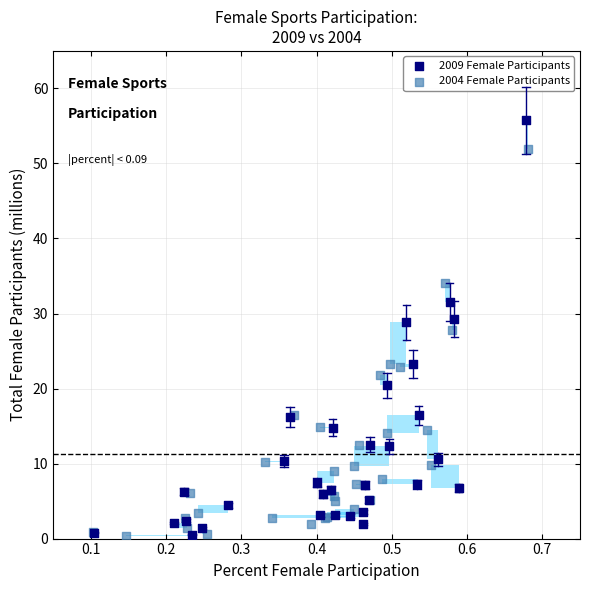

What are all the series names shown in the legend?

2009 Female Participants, 2004 Female Participants